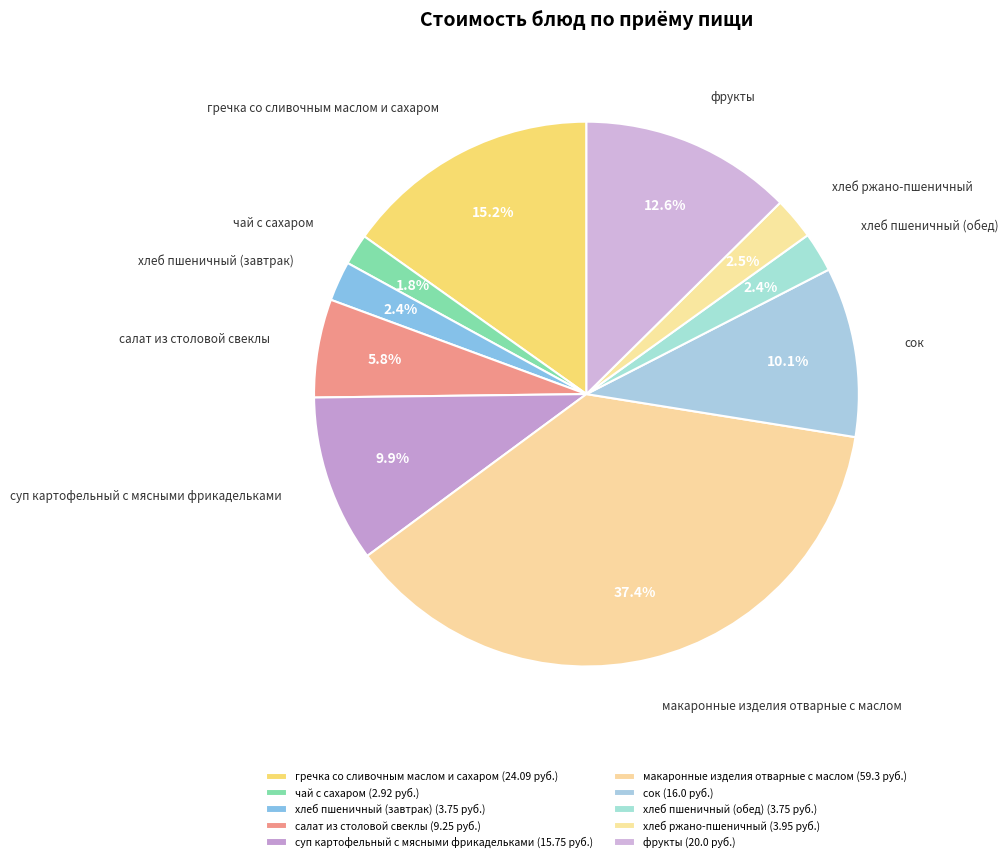

How many segments does this pie chart have?

10